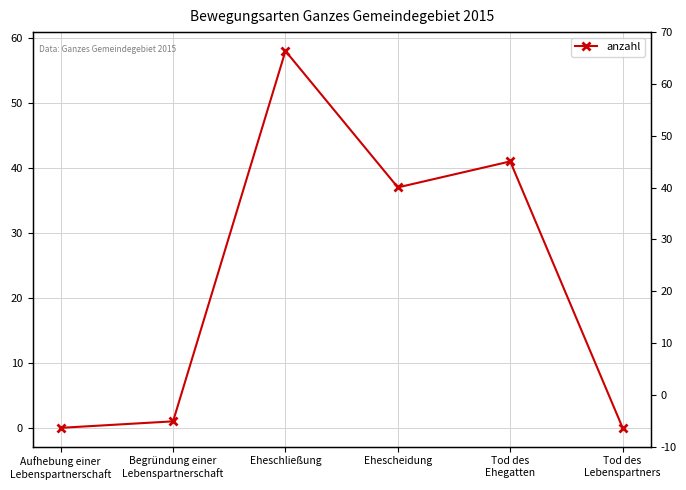

List the labels in order of value, smallest first.

Aufhebung einer
Lebenspartnerschaft, Tod des
Lebenspartners, Begründung einer
Lebenspartnerschaft, Ehescheidung, Tod des
Ehegatten, Eheschließung